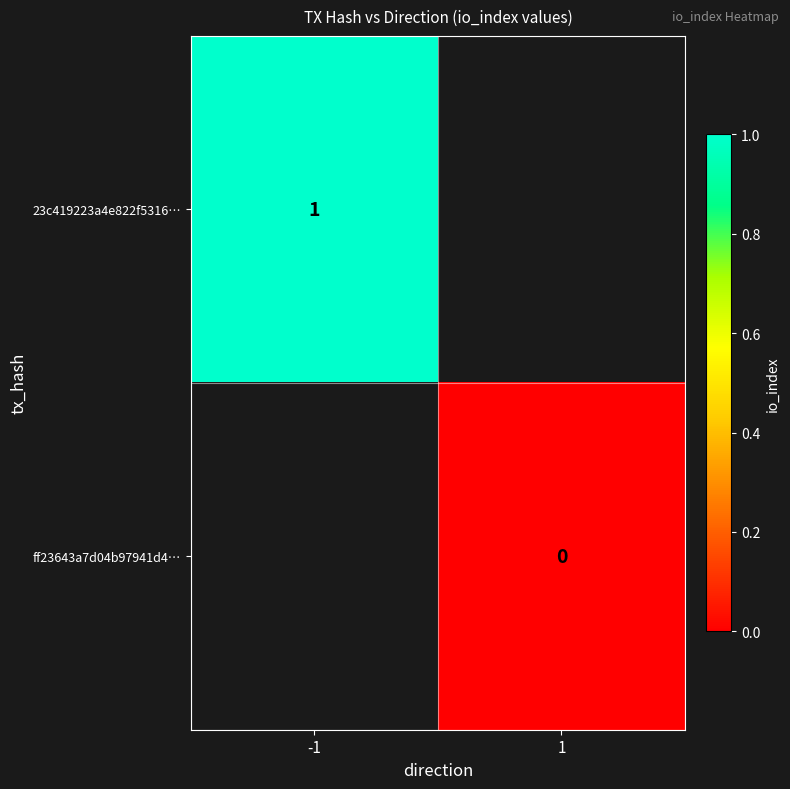

The value of 23c419223a4e822f5316… at -1 is 1. True or false?

True